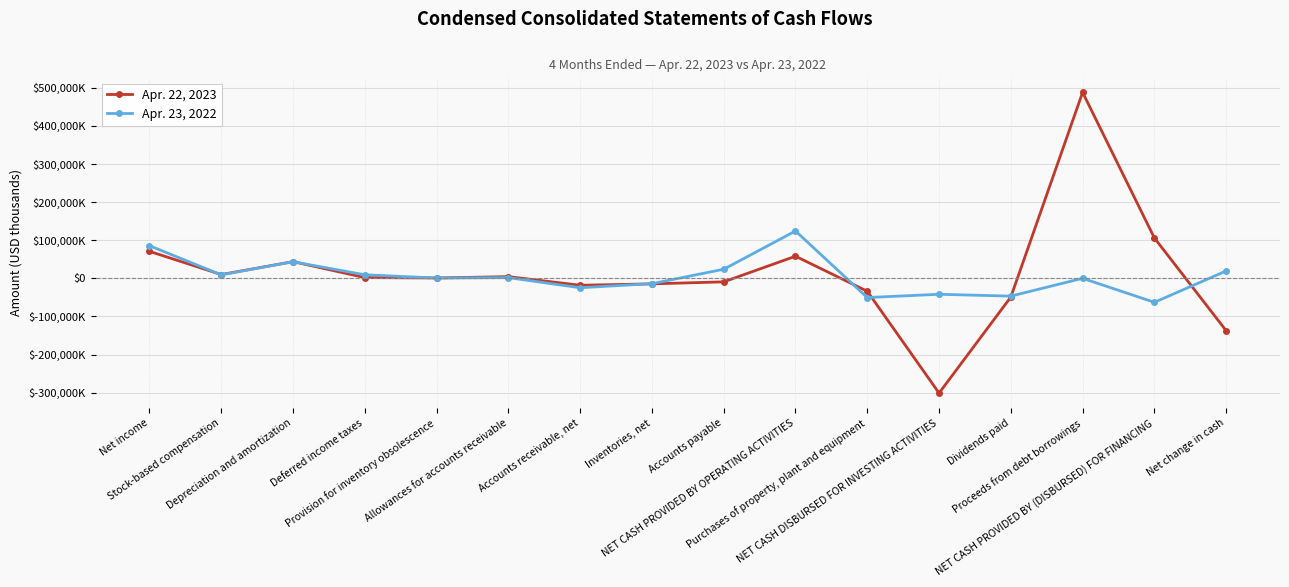

At which category does Apr. 22, 2023 reach its first local peak?

Depreciation and amortization